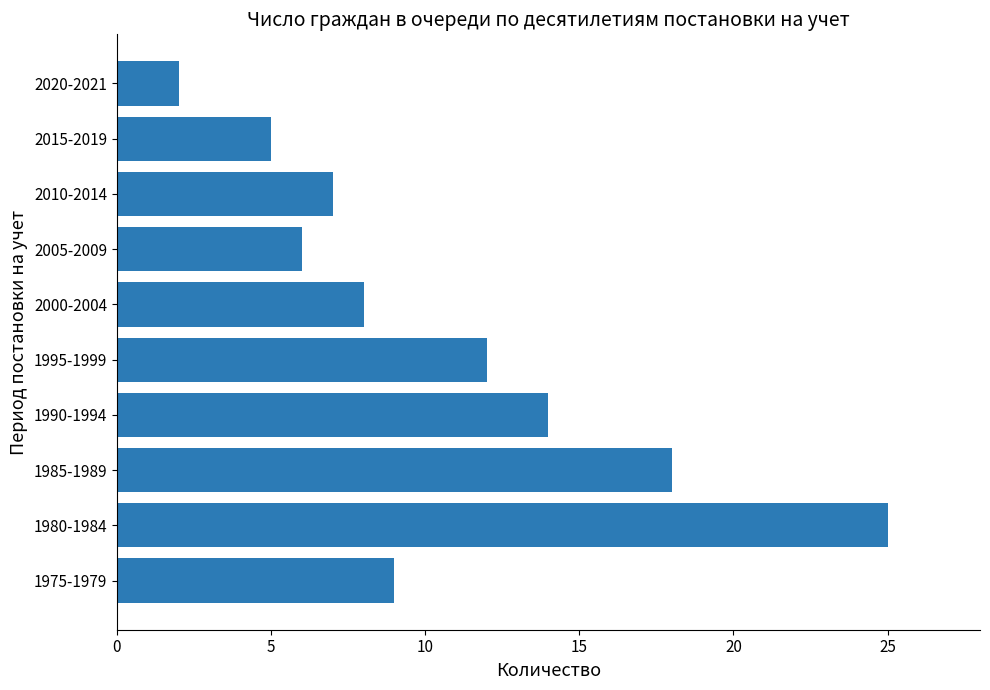

What is the difference between the values at 1985-1989 and 1995-1999?

6